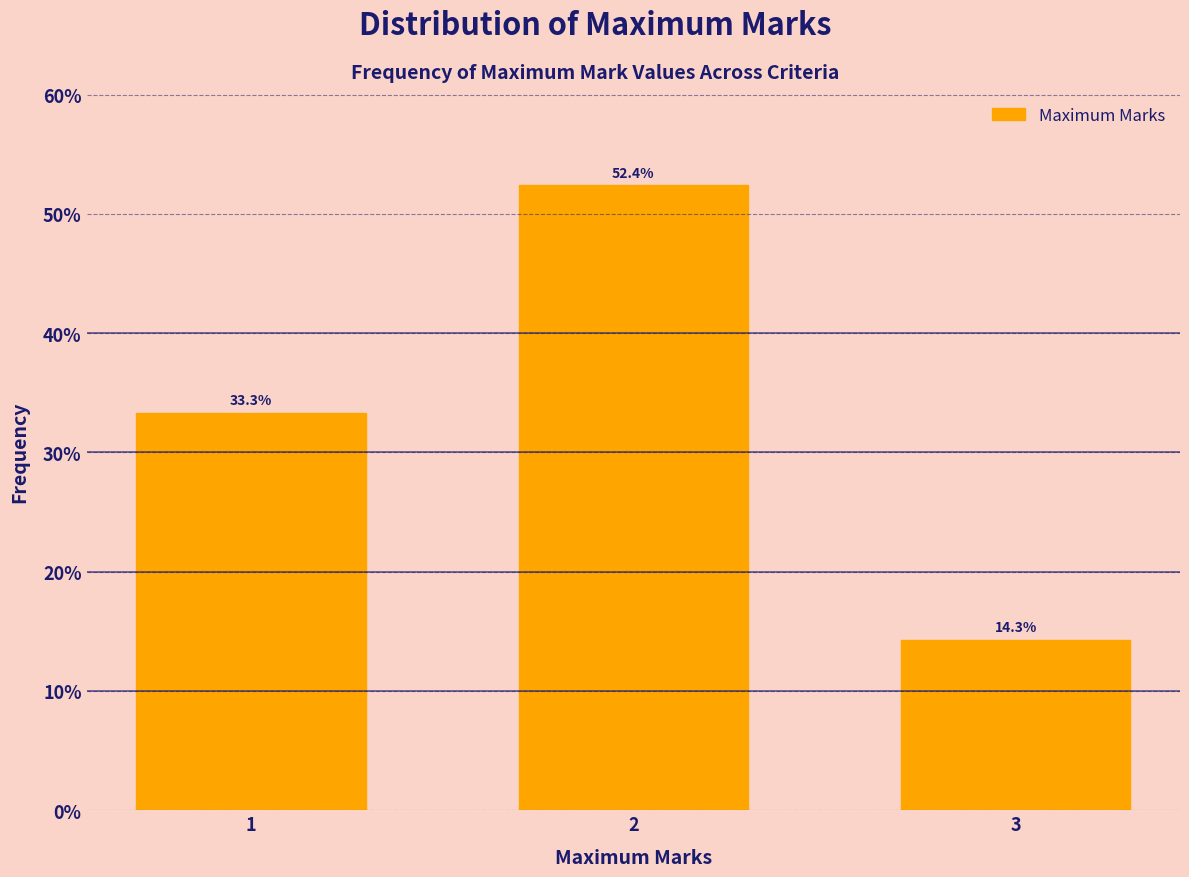

Reading right to left, list all the values displayed in this chart.

14.3	52.4	33.3